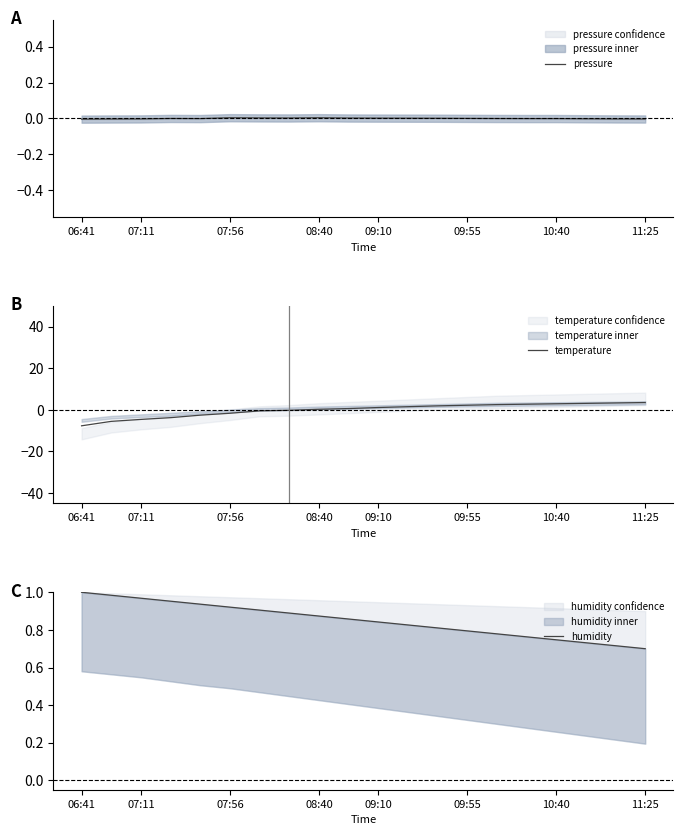

How many series are shown in this chart?

3